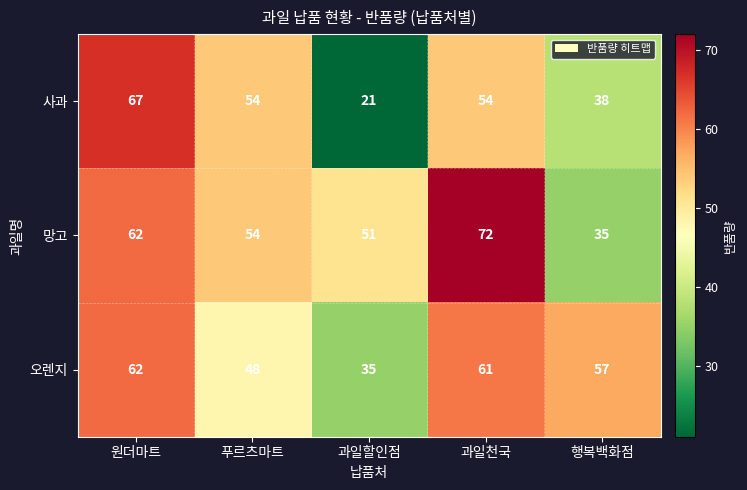

How many data points in 망고 are less than 54?

2